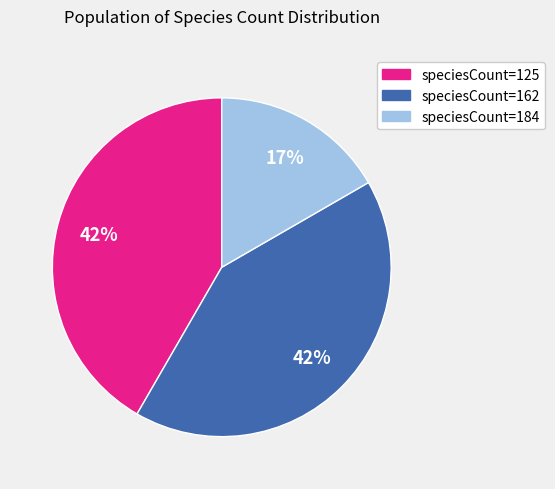

Count the number of slices in the pie.

3